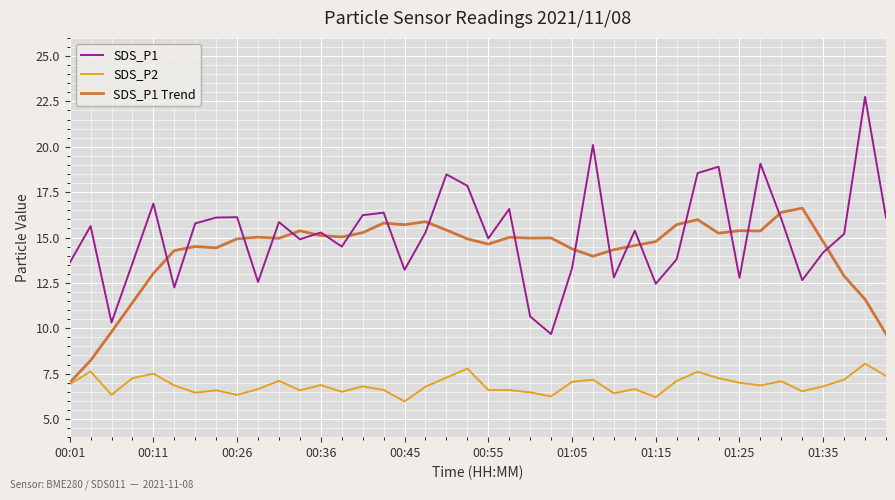

Which series has the largest total across all categories?

SDS_P1